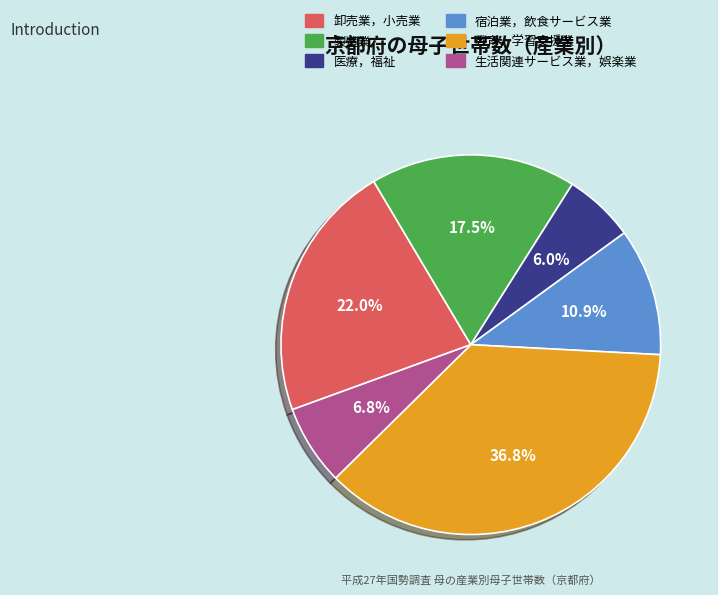

What is the largest slice in the pie chart?

教育，学習支援業